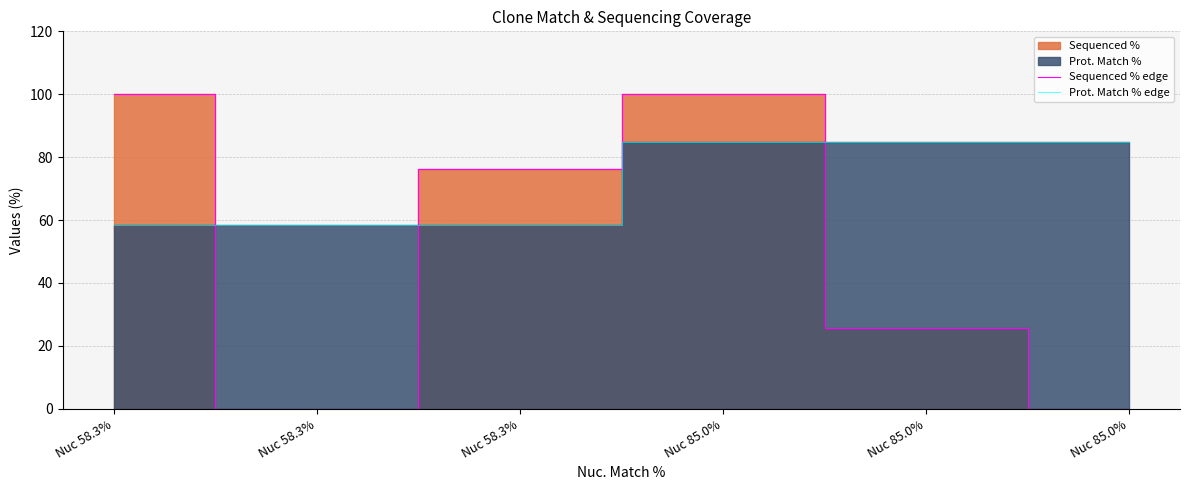

True or false: Prot. Match % edge has a value of 146.2 at Nuc 85.0%.

False